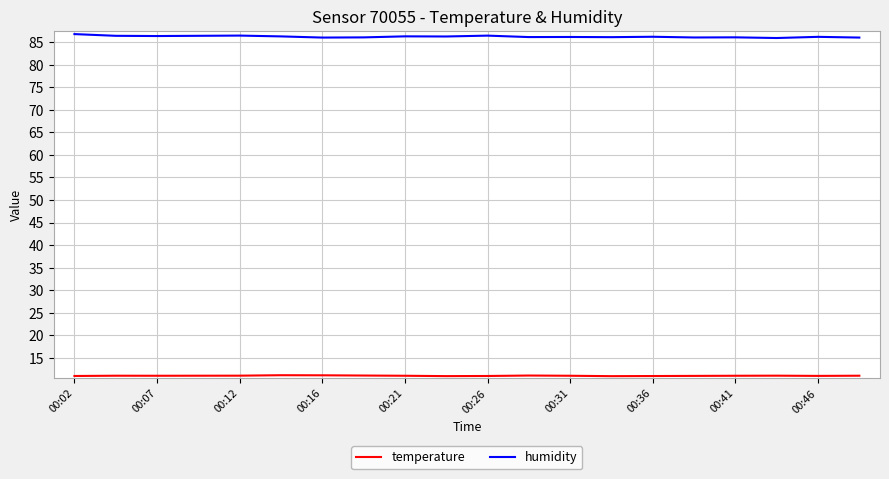

What is the average value of the humidity series?

86.2